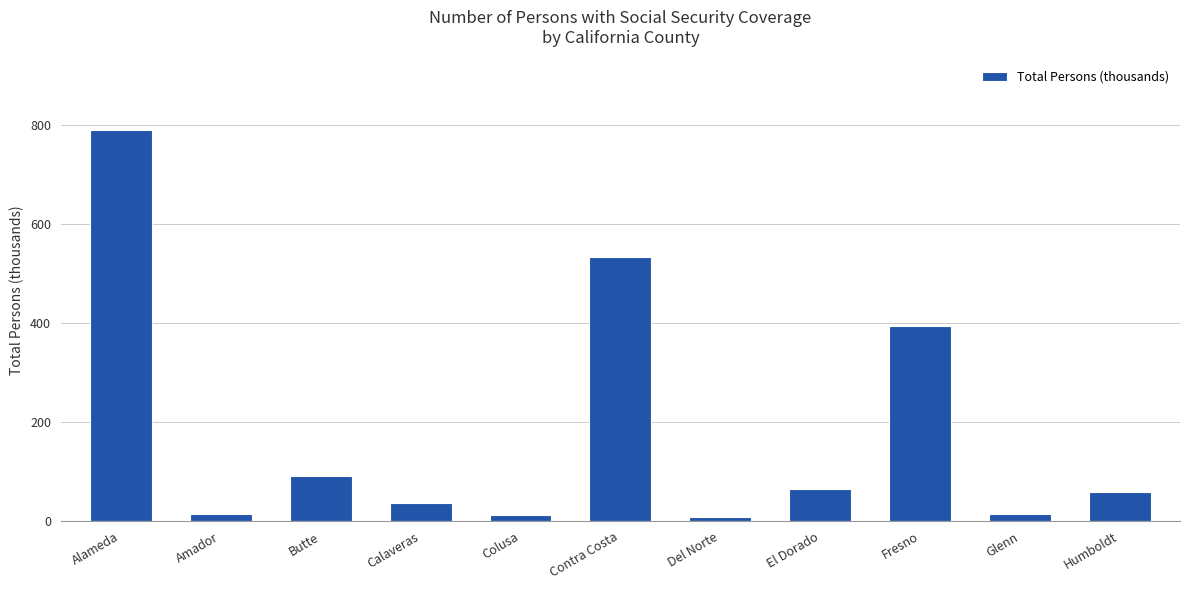

What is the average value?

183.8